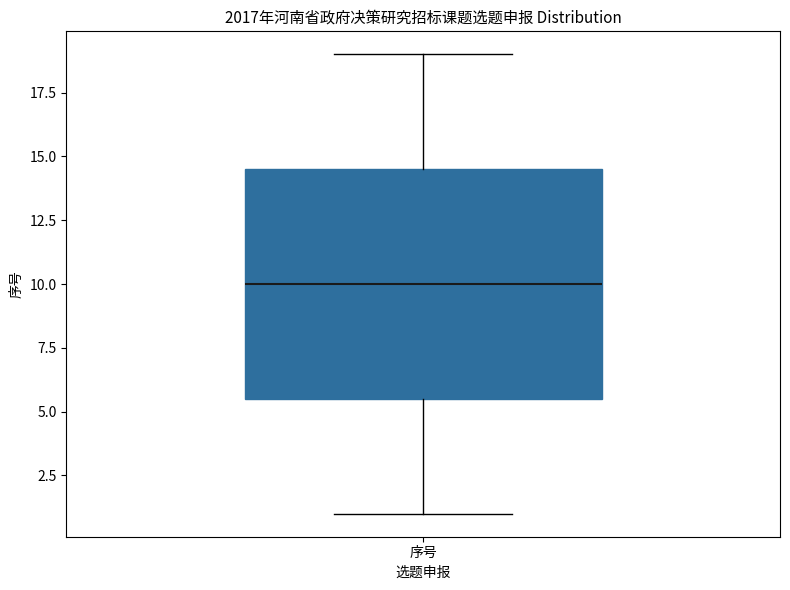

Read this box plot against the y-axis: the position of the median line, the range covered by the box, and the ends of both whiskers. The values are not printed on the chart, so give them approximately, as read against the axis.

median 10.0, box 5.5 to 14.5, whiskers 1.0 to 19.0